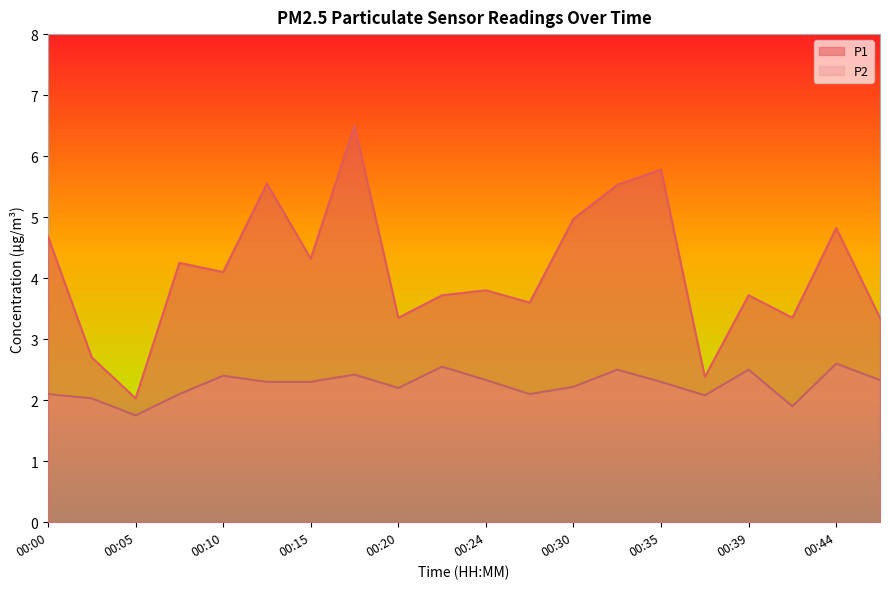

What is the value of the P1 point at the 12th from the left?

3.6